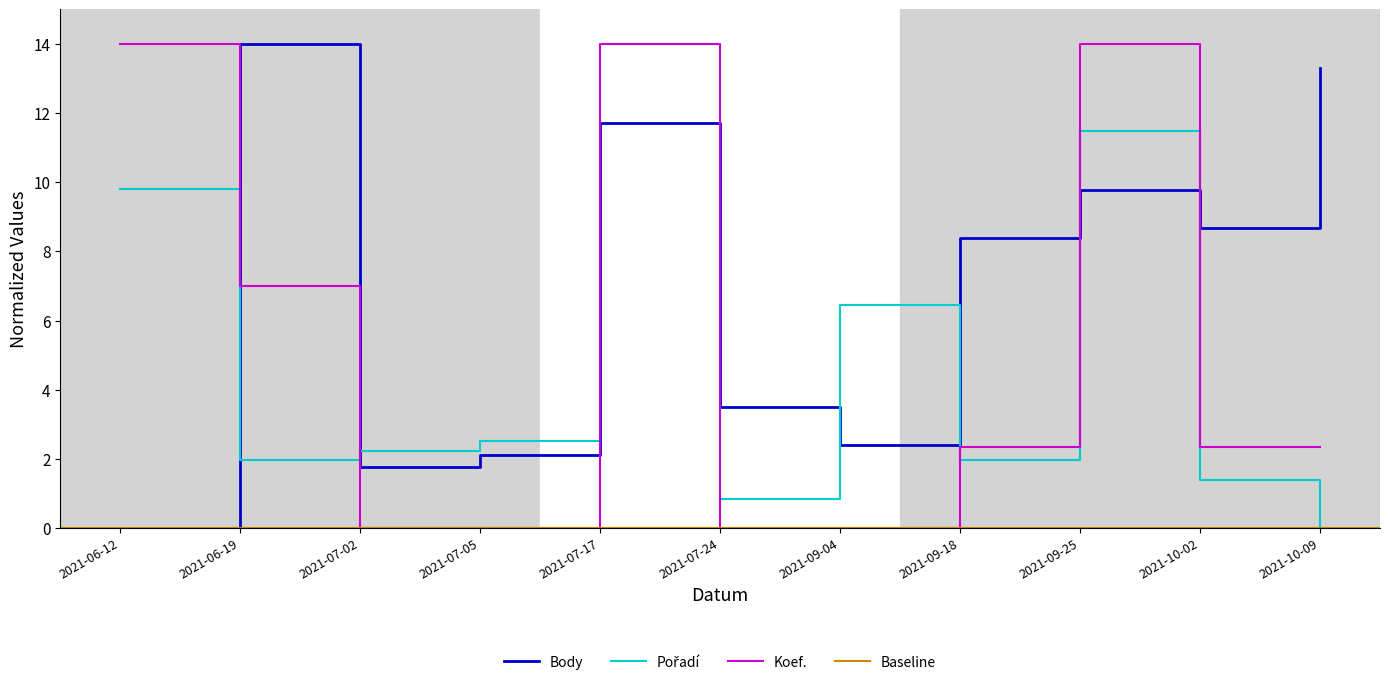

At how many categories does at least one series exceed 3?

9